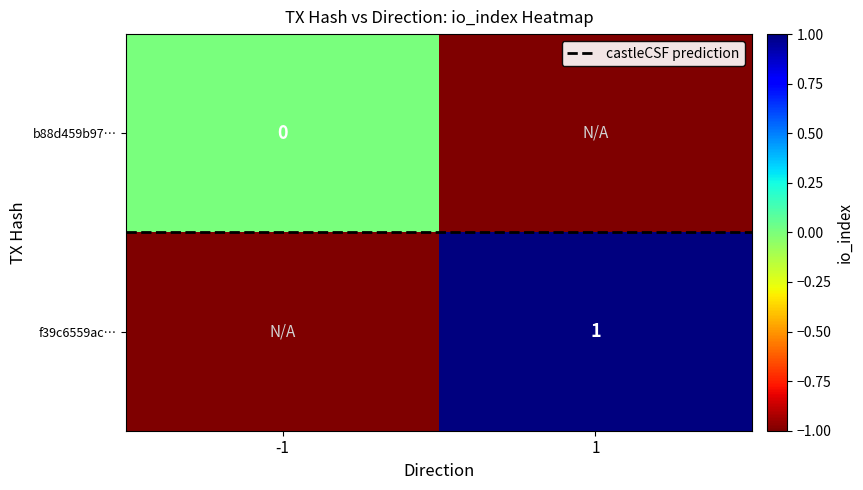

Rank the series at direction from lowest to highest value.

b88d459b970072315784eca25f685c84d25000a, f39c6559ac193d68e7732bd62781f8824ef672d